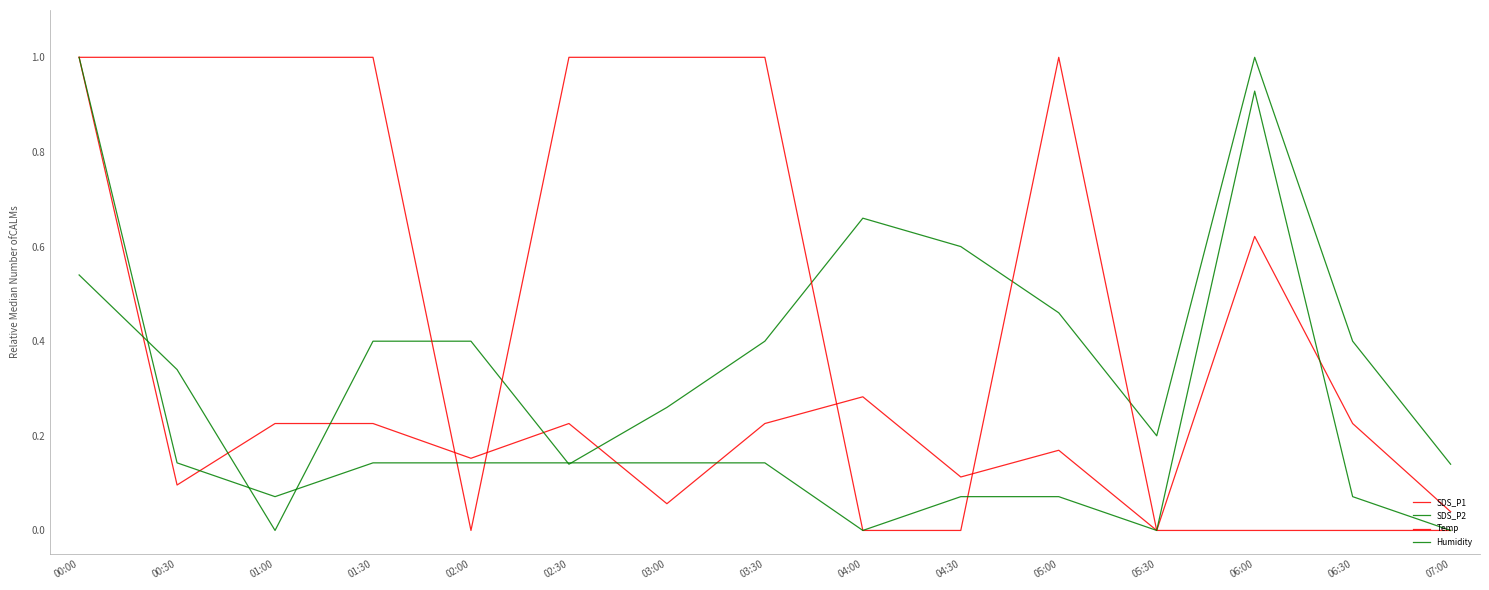

What is the average value of the SDS_P1 series?

0.2